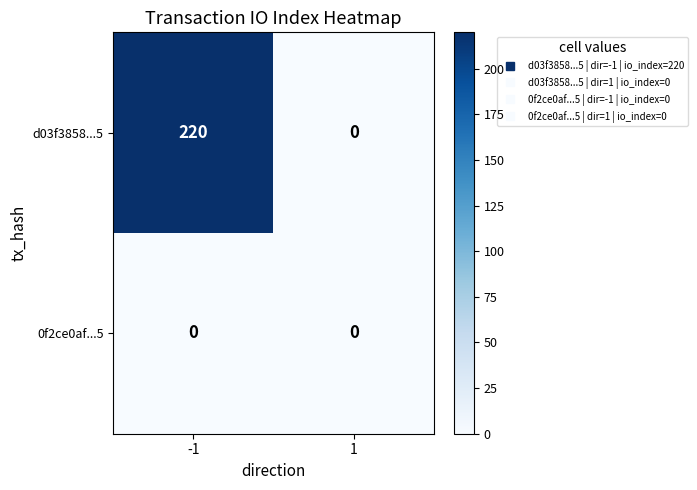

Reading left to right, transcribe all the data shown in this chart.

d03f3858...5: -1=220	1=0
0f2ce0af...5: -1=0	1=0